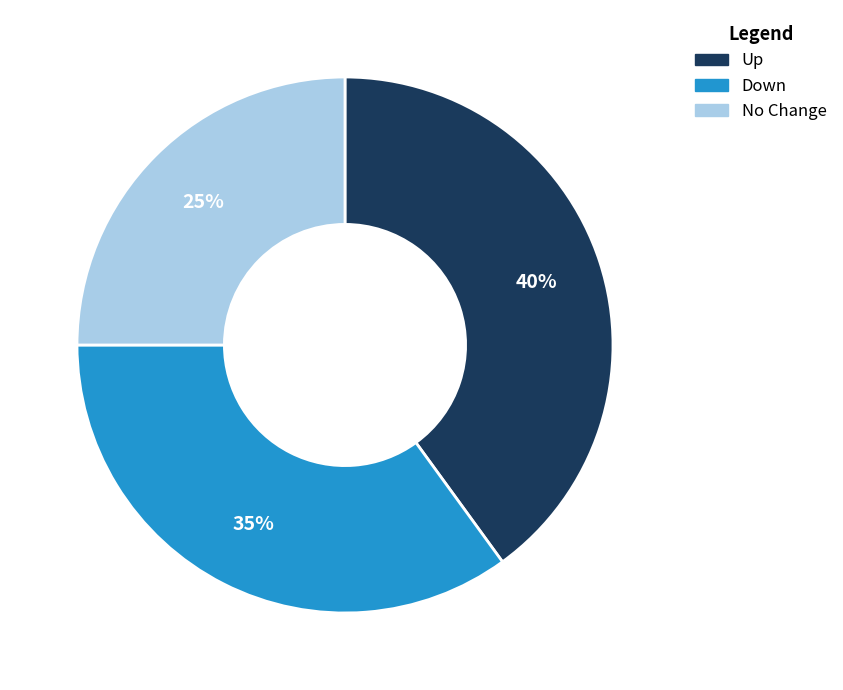

To the nearest percent, what is the average slice percentage?

33%